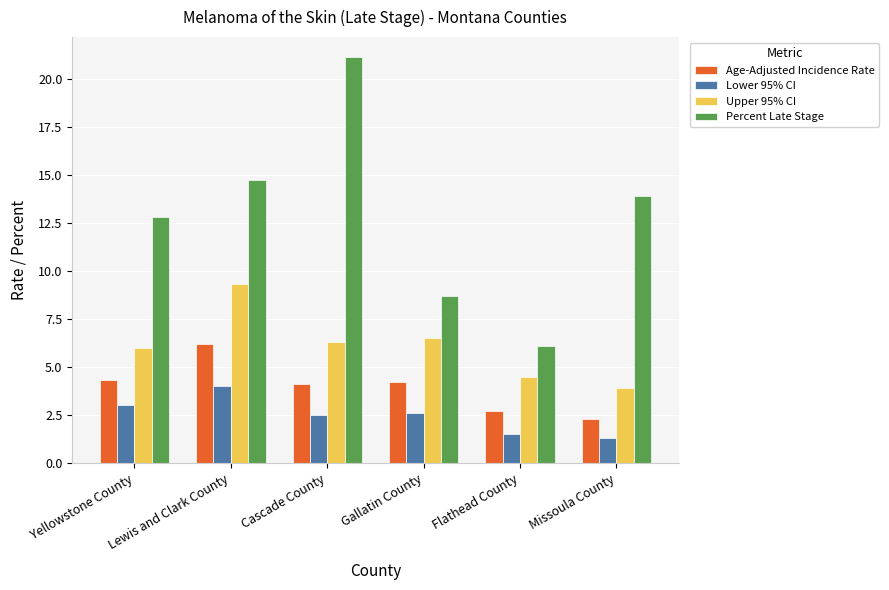

Which series has the largest total across all categories?

Percent Late Stage